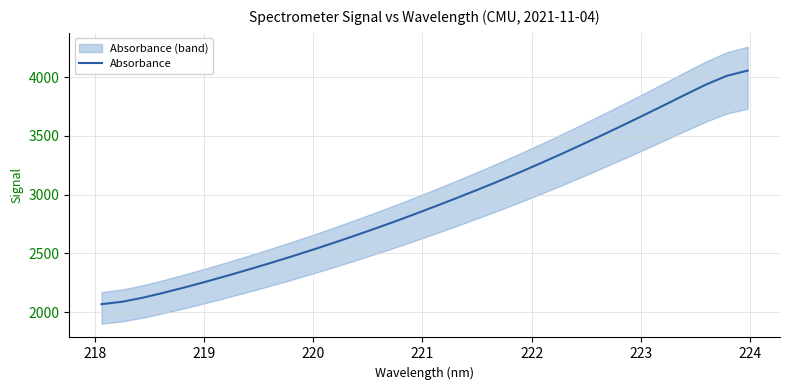

What is the lowest value of the Absorbance series?

2068.4